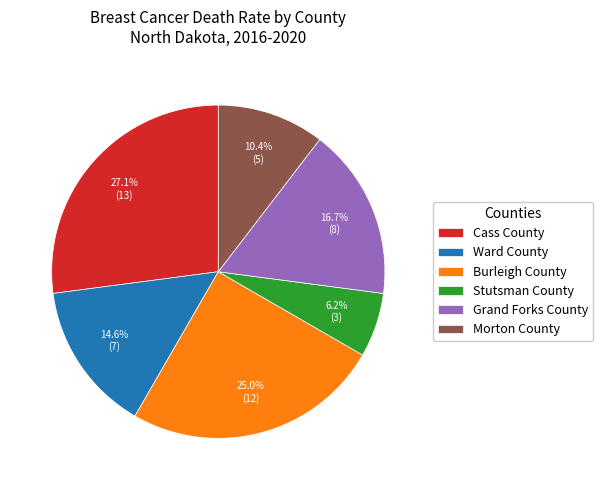

What is the ratio of the value at Cass County to the value at Burleigh County?

1.1